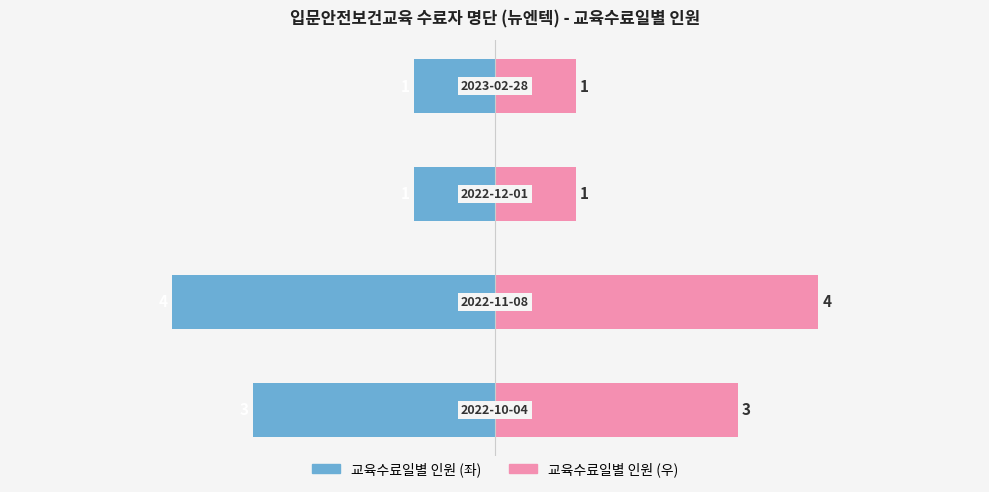

How many series are shown in this chart?

2